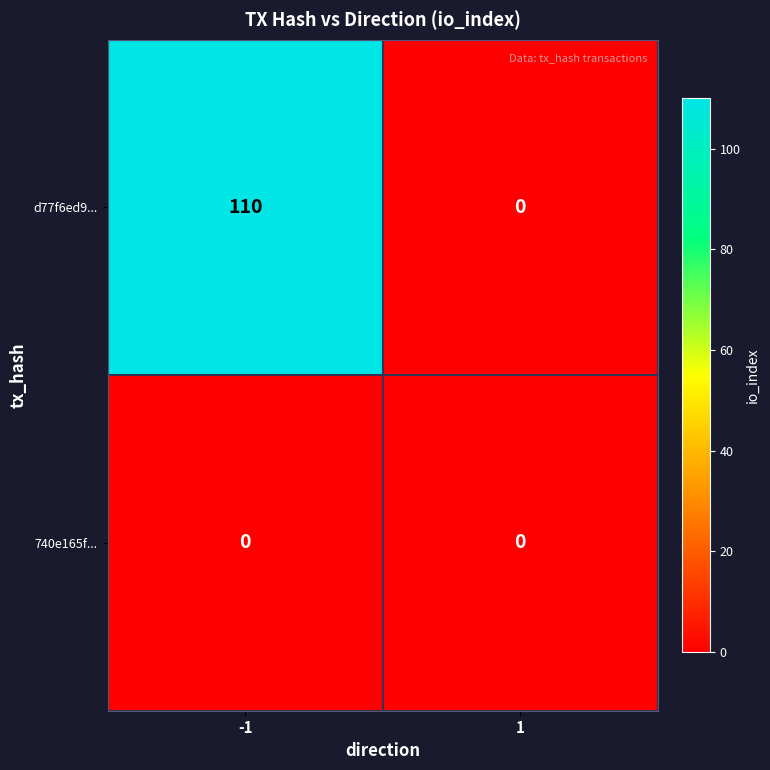

Reading left to right, extract all data points from this chart.

d77f6ed9...: 110	0
740e165f...: 0	0